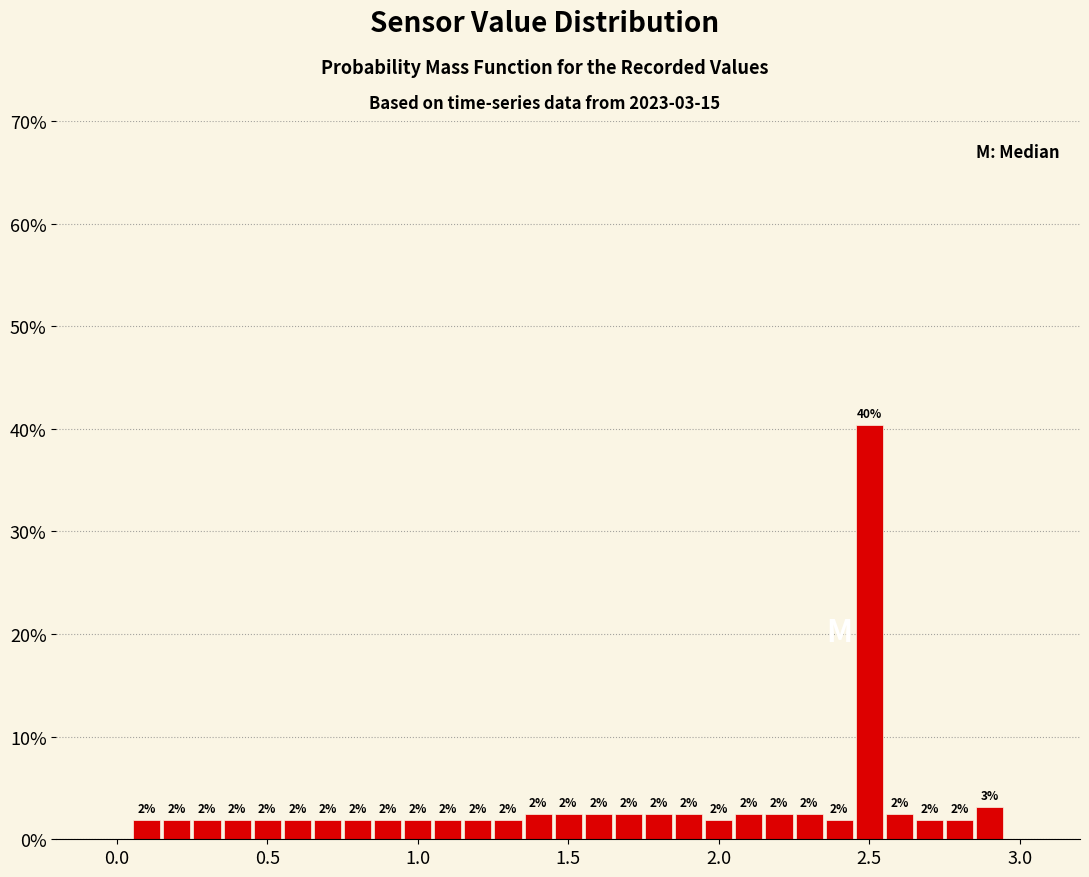

Around what value on the x-axis is the tallest bar? Give the approximate position of its centre, as read against the axis.

2.50